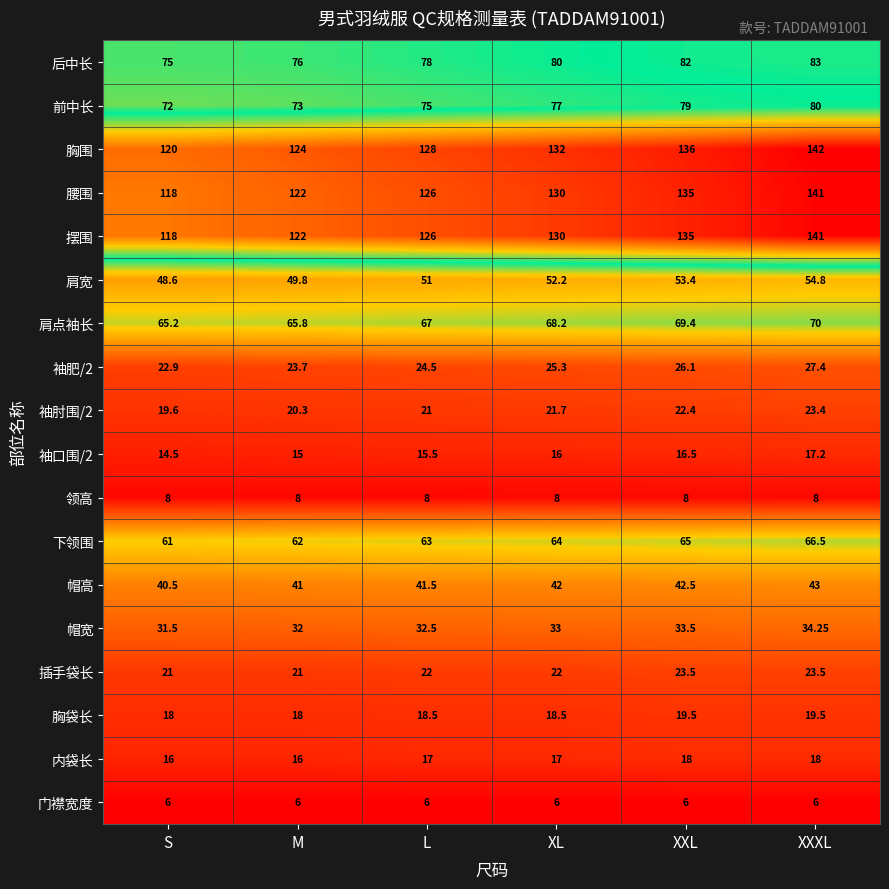

Is the value of 内袋长 at XL greater than the value of 肩点袖长 at XXXL?

No